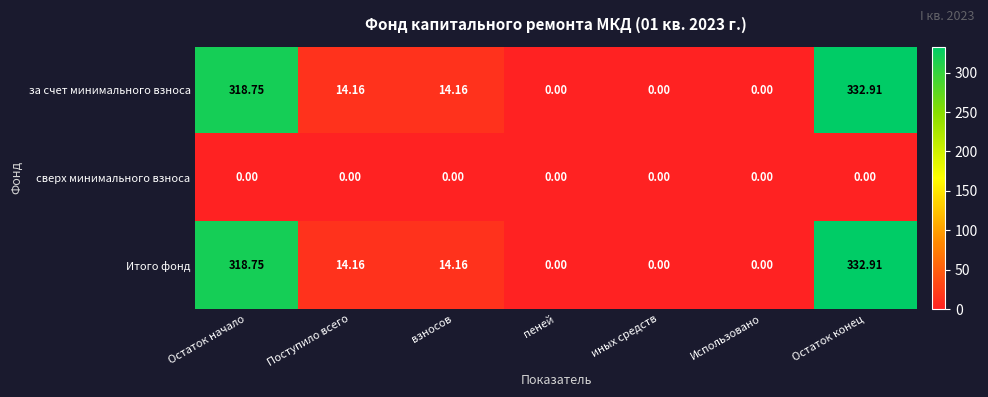

At which category does the chart reach its peak across all series?

Остаток конец